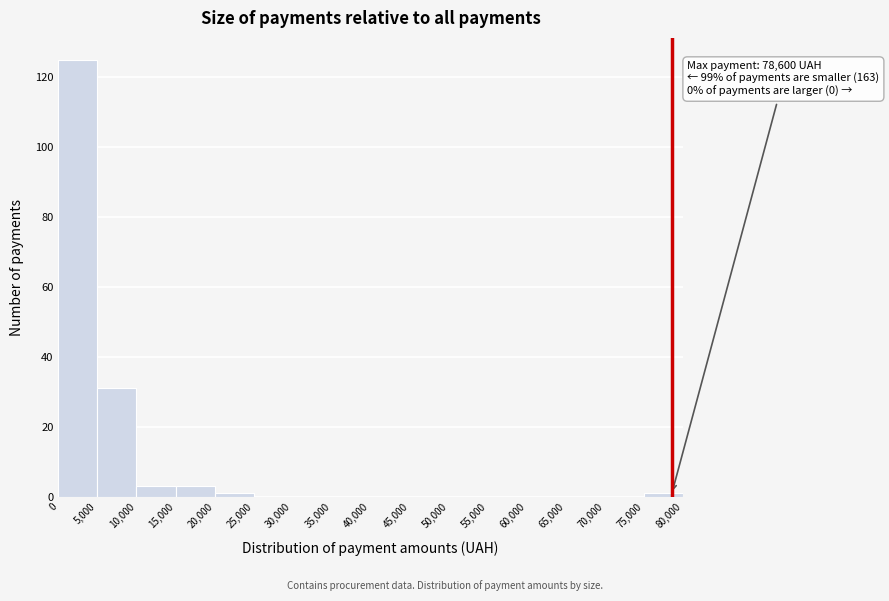

Over which range of the x-axis is the bar tallest?

0 to 5,000